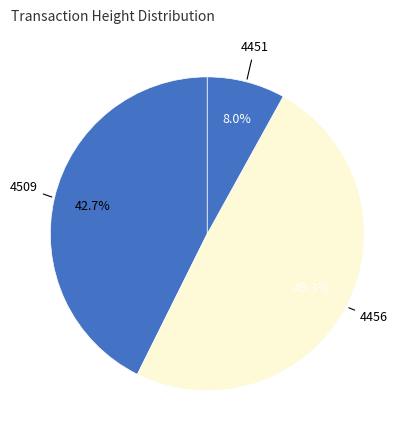

Which category has the smallest portion of the pie?

4451